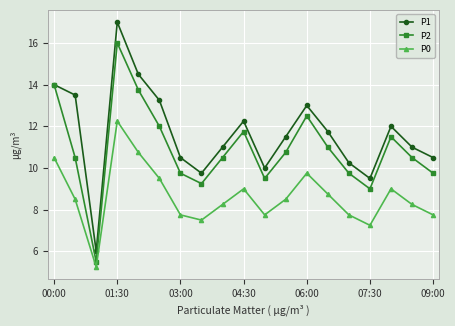

Which series has the widest spread of values?

P1